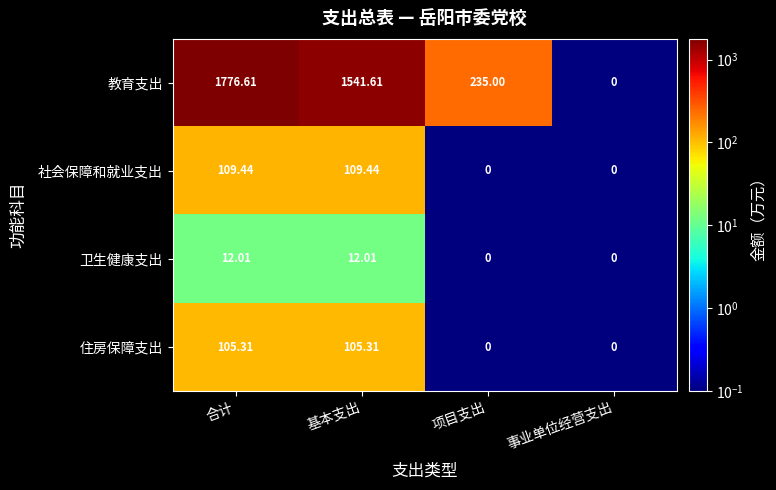

List the series in order of their peak value, lowest first.

卫生健康支出, 住房保障支出, 社会保障和就业支出, 教育支出